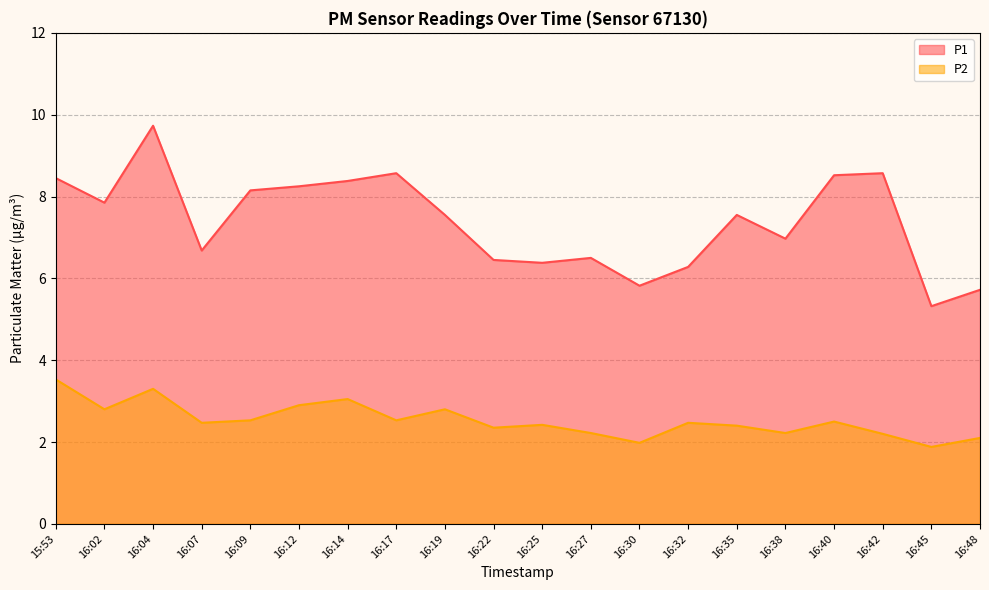

Which has a higher value, 16:40 or 16:32?

16:40